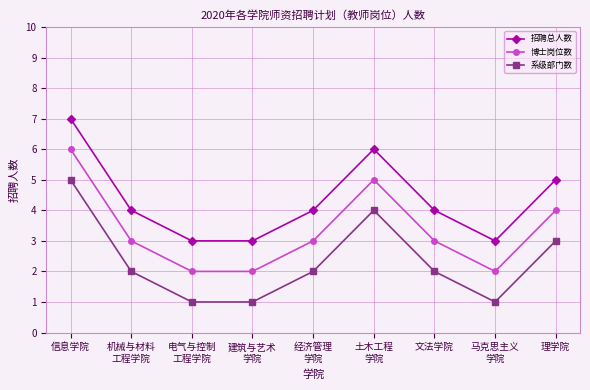

What is the spread (max minus min) of values at 土木工程
学院?

2